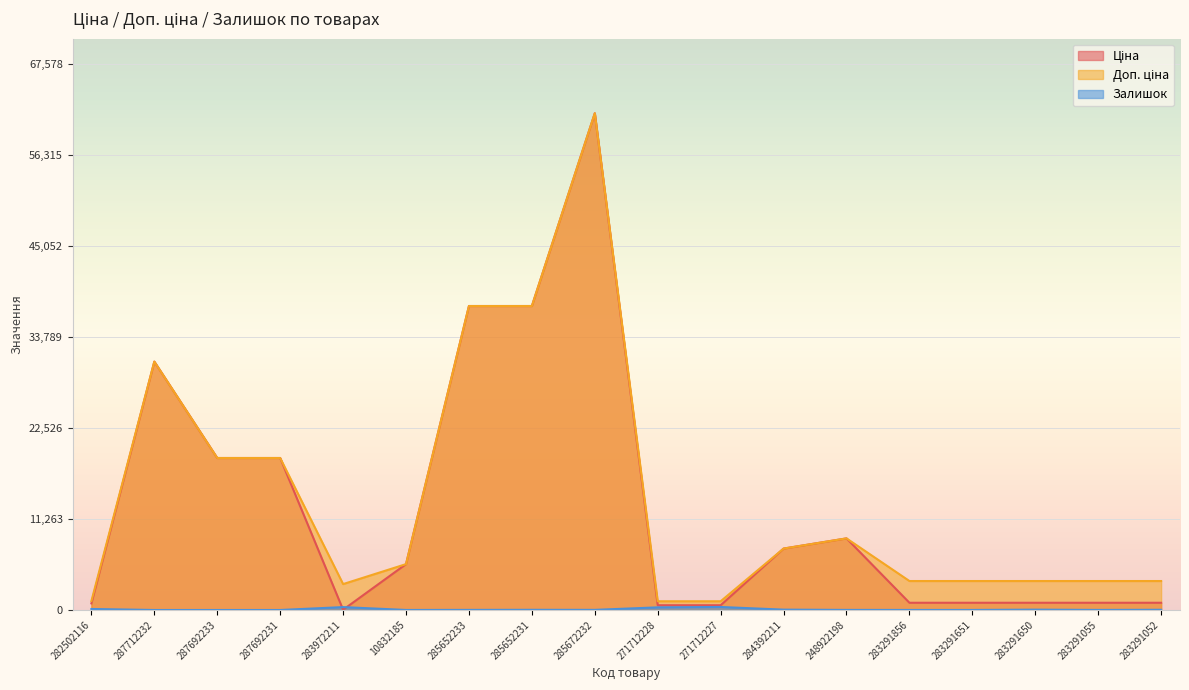

What is the spread (max minus min) of values at 284392211?

7552.5